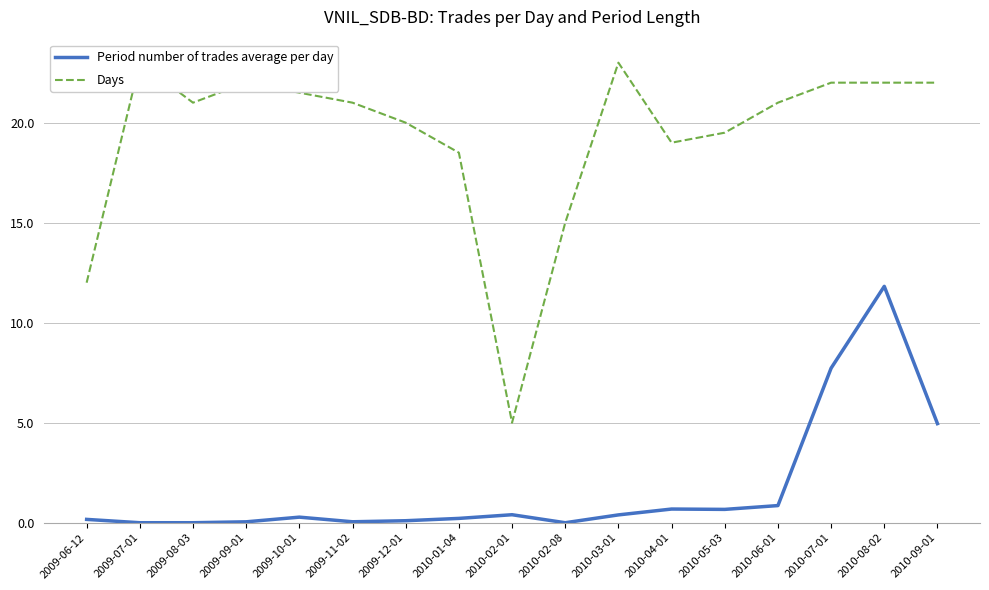

At which category does Days reach its first local peak?

2009-07-01